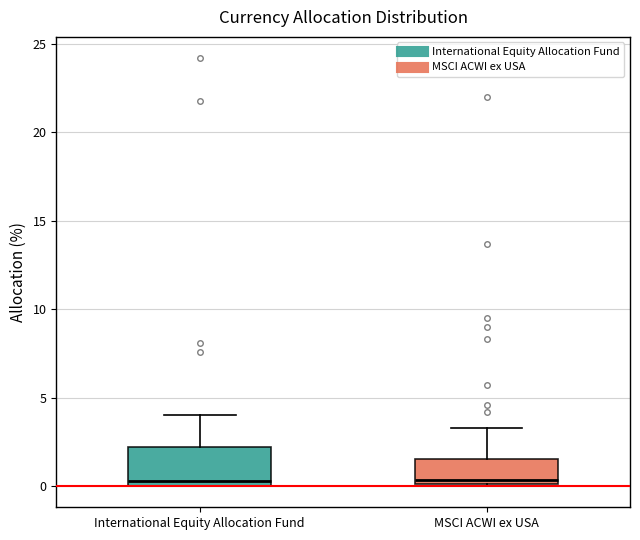

Reading left to right, transcribe this box plot: for each box, give where its median line is, the range the box spans, and where its two whiskers end, as read against the y-axis. The values are not printed on the chart, so give them approximately, as read against the axis.

International Equity Allocation Fund: median 0.5, box 0.0 to 2.0, whiskers 0.0 to 4.0
MSCI ACWI ex USA: median 0.5, box 0.0 to 1.5, whiskers 0.0 to 3.5